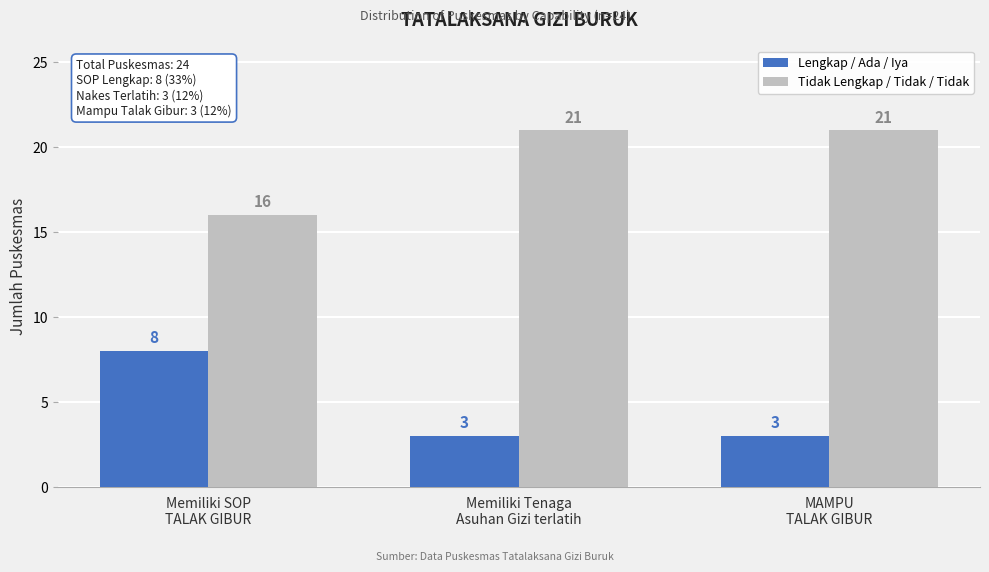

Reading right to left, what are all the values shown in this chart?

Lengkap / Ada / Iya: 3	3	8
Tidak Lengkap / Tidak / Tidak: 21	21	16